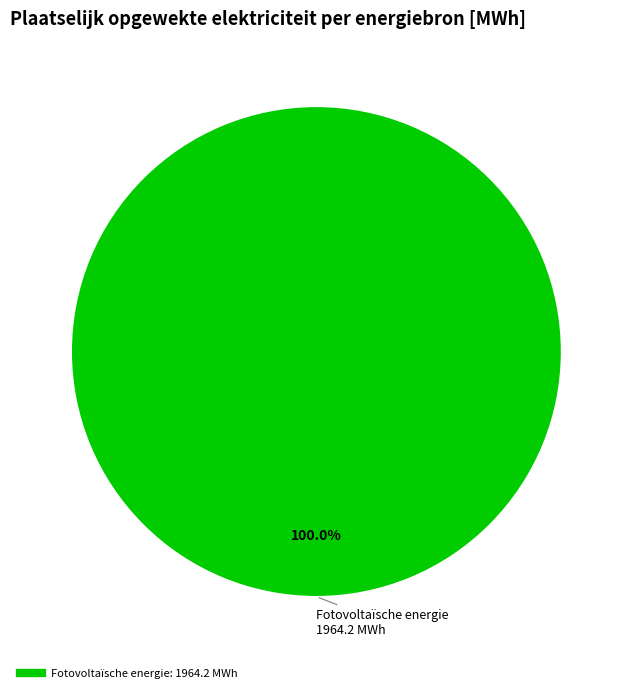

Is there a majority slice in this chart?

Yes